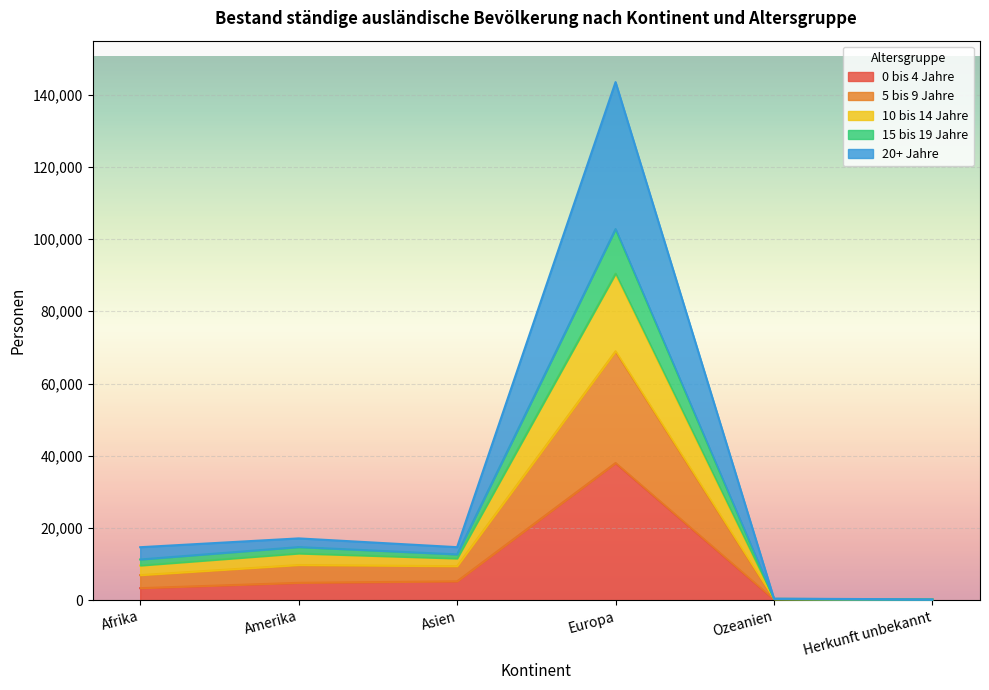

True or false: 0 bis 4 Jahre and 5 bis 9 Jahre intersect in this chart.

False